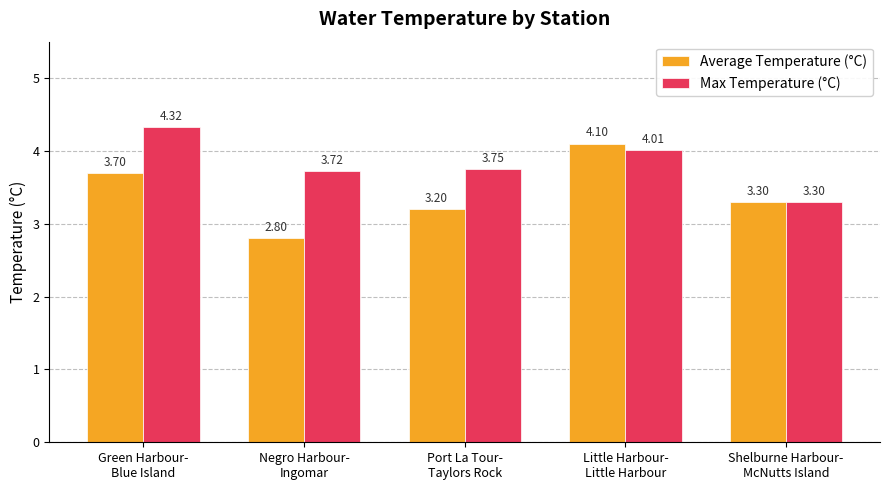

What is the sum of the Average Temperature (°C) values at Negro Harbour-
Ingomar and Port La Tour-
Taylors Rock?

6.0